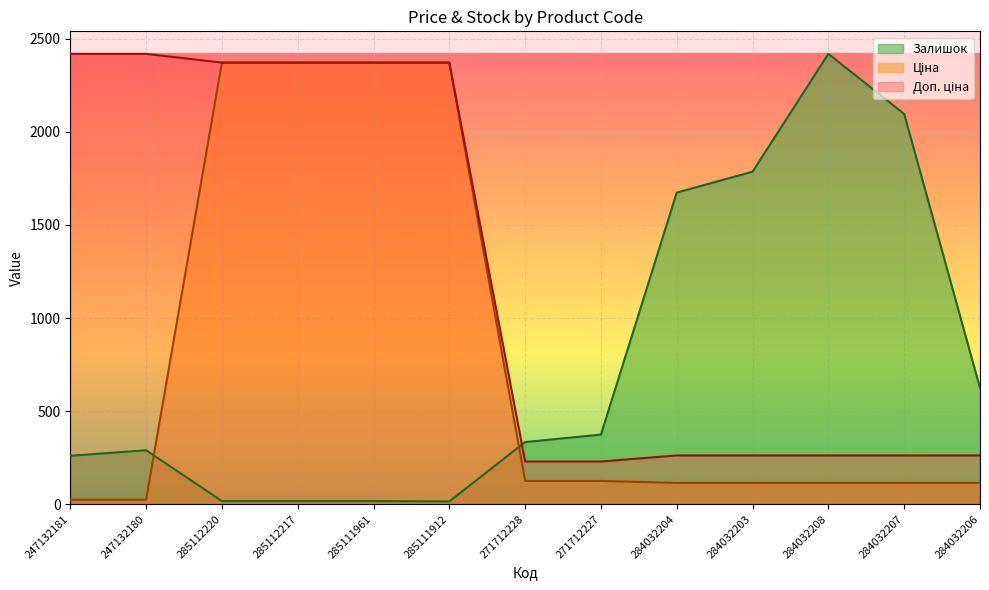

Which category has the highest value in the Доп. ціна series?

247132181